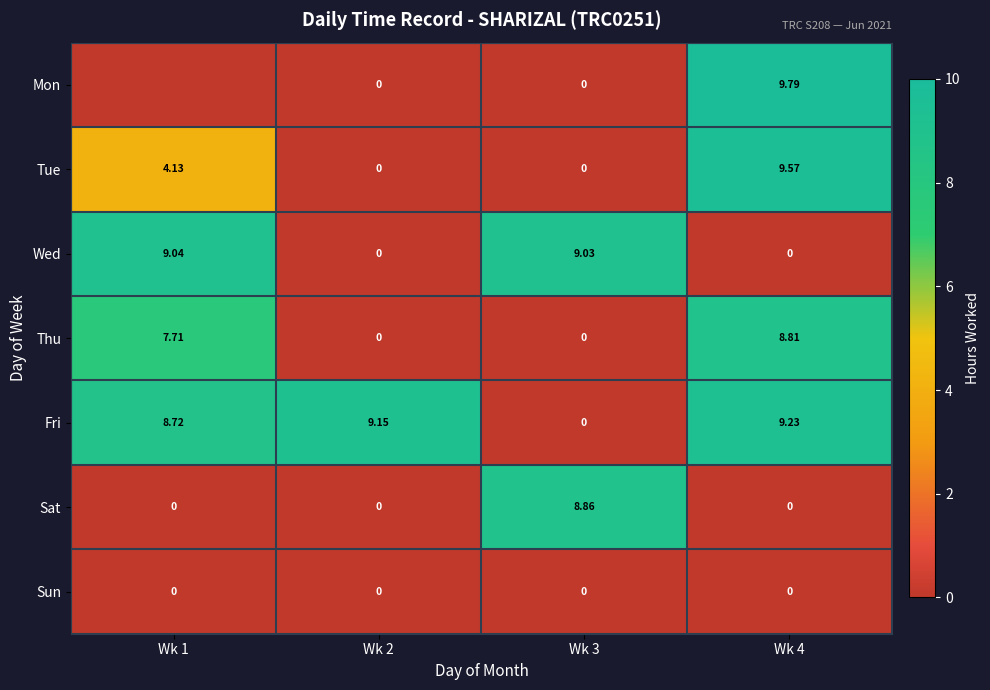

The Sun series shows 0.0 at Wk 2. True or false?

True